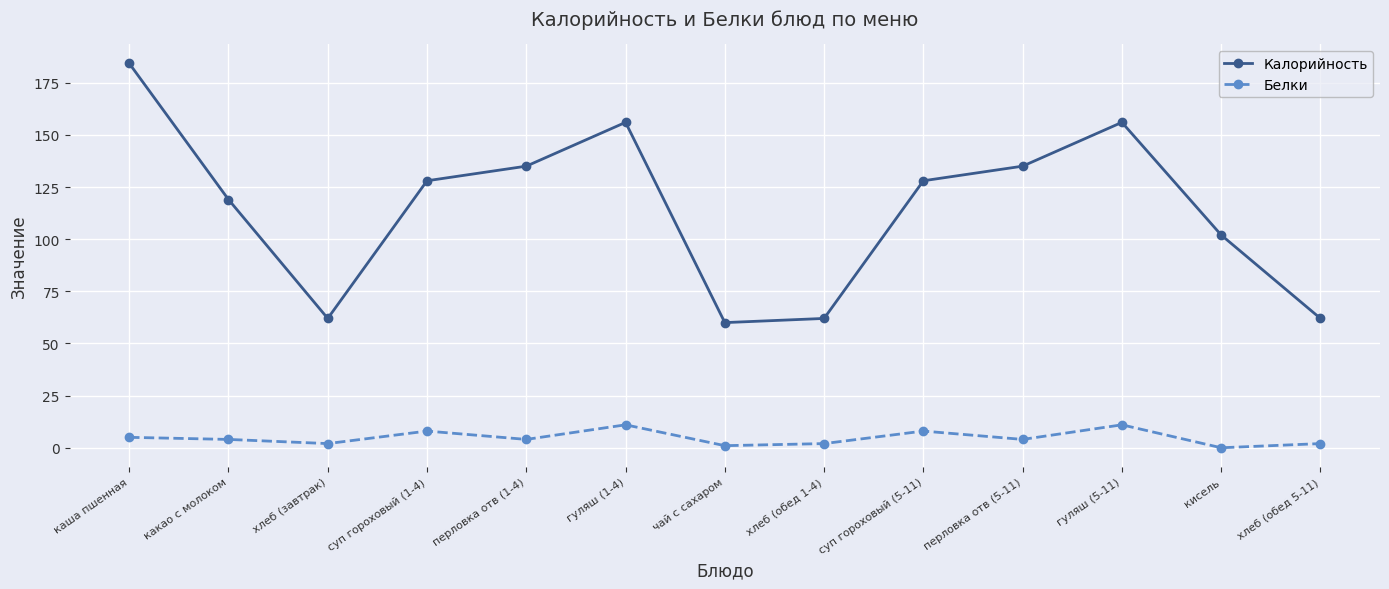

At which category does Калорийность reach its first local peak?

гуляш (1-4)